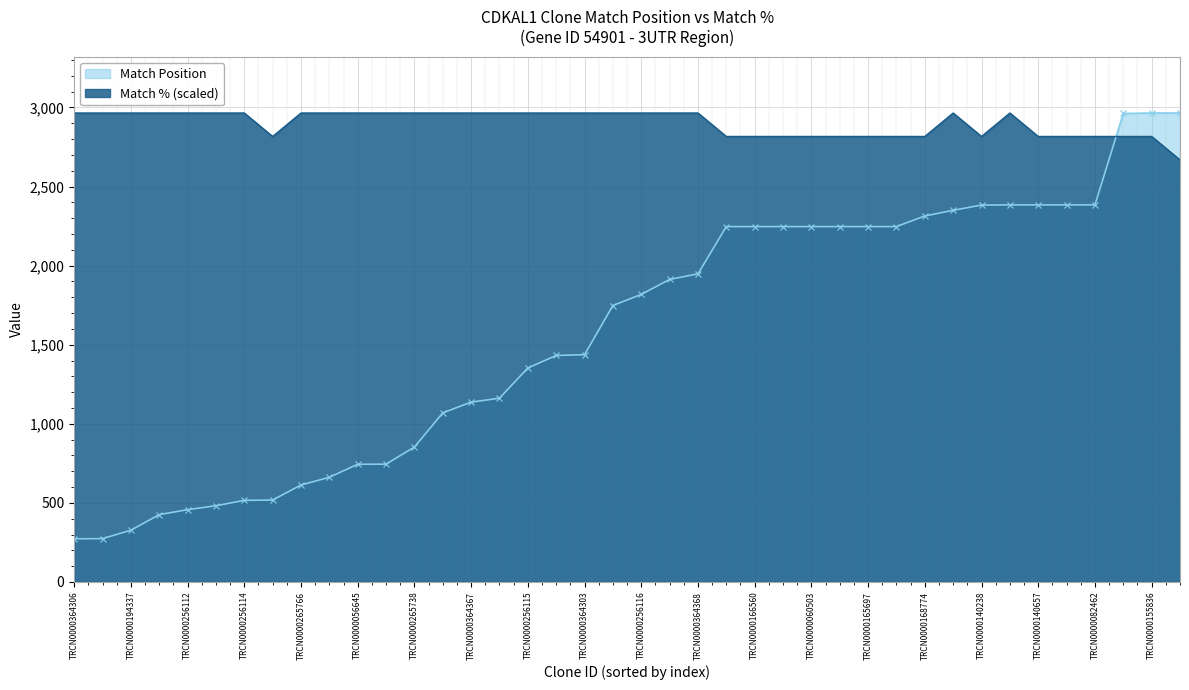

Is it true that Match % equals 100 at TRCN0000194337?

True